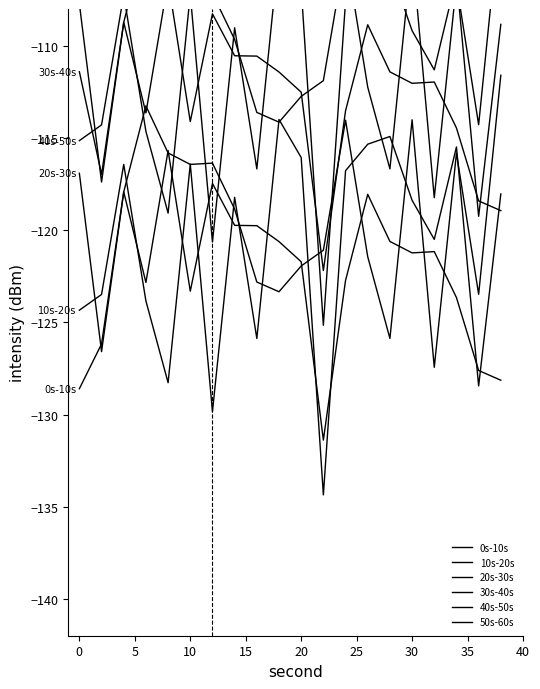

Reading right to left, what are all the values shown in this chart?

0s-10s: -128.1	-127.6	-123.7	-121.2	-121.2	-120.6	-118.1	-122.7	-131.4	-121.7	-120.6	-119.8	-119.7	-117.5	-123.3	-115.7	-122.8	-117.9	-126.2	-128.6
10s-20s: -118.0	-128.4	-115.5	-120.5	-118.4	-114.9	-115.3	-116.8	-134.4	-116.1	-114.0	-125.9	-118.2	-129.8	-116.4	-128.3	-123.8	-116.4	-123.5	-124.3
20s-30s: -111.6	-123.5	-115.8	-127.4	-114.0	-125.9	-121.4	-114.0	-121.1	-121.9	-123.3	-122.8	-118.9	-116.4	-116.4	-115.8	-113.3	-117.9	-126.6	-116.9
30s-40s: -118.9	-118.4	-114.5	-112.0	-112.0	-111.4	-108.9	-113.5	-122.2	-112.5	-111.4	-110.6	-110.5	-108.3	-114.1	-106.5	-113.6	-108.7	-117.0	-111.4
40s-50s: -108.8	-119.2	-106.3	-111.3	-109.2	-105.7	-106.1	-107.6	-125.2	-106.9	-104.8	-116.7	-109.0	-120.6	-107.2	-119.1	-114.6	-107.2	-114.3	-115.1
50s-60s: -102.4	-114.3	-106.6	-118.2	-104.8	-116.7	-112.2	-104.8	-111.9	-112.7	-114.1	-113.6	-109.7	-107.2	-107.2	-106.6	-104.1	-108.7	-117.4	-107.7